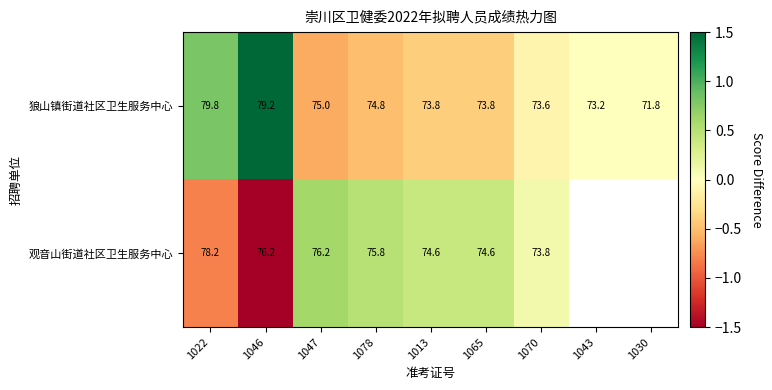

Which series changed the most between 1047 and 1070?

观音山街道社区卫生服务中心